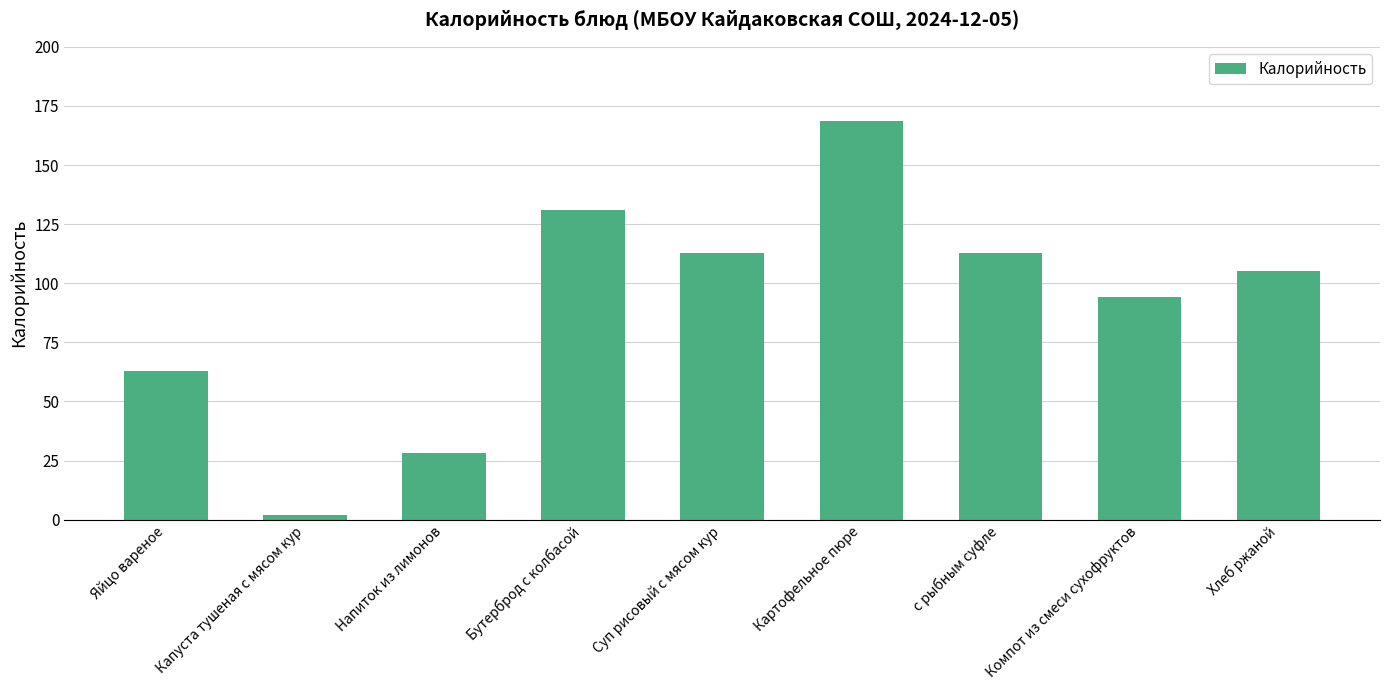

What is the change in value from Компот из смеси сухофруктов to Хлеб ржаной?

+10.8